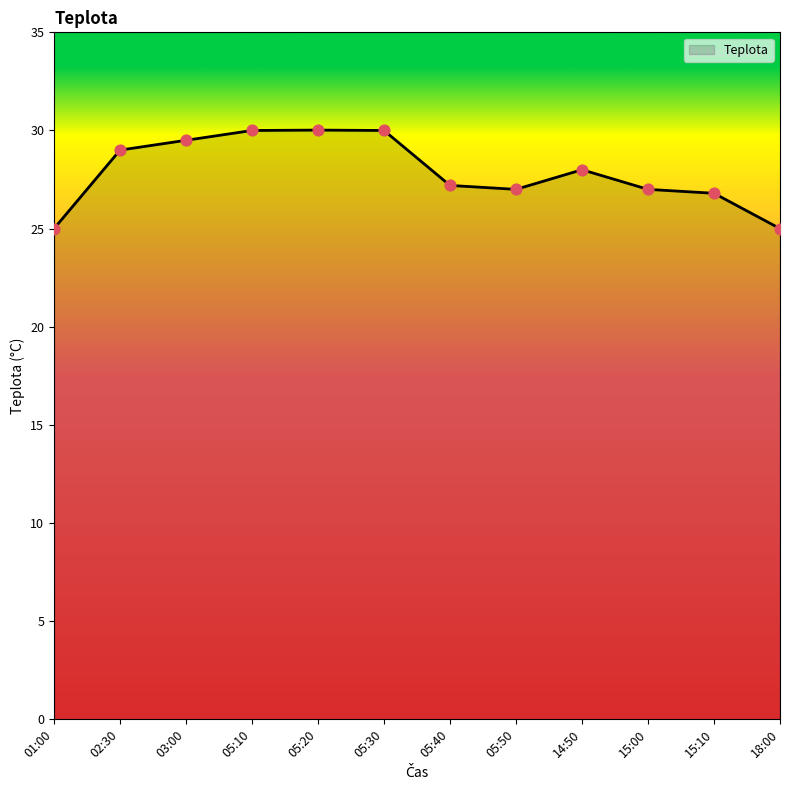

What is the change in value from 05:40 to 14:50?

+0.8